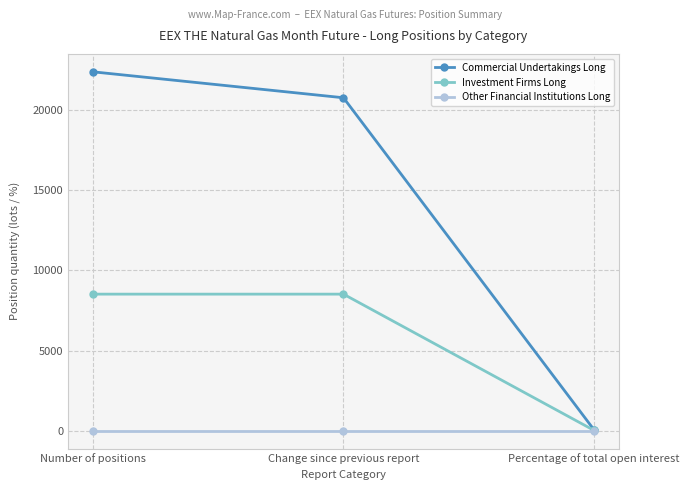

Is this an area chart (filled region under the line)?

No